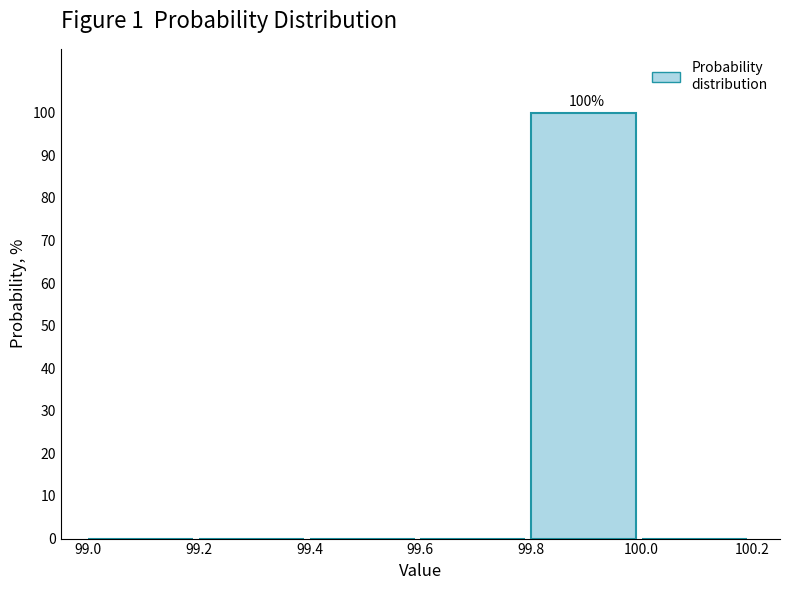

Over which range of the x-axis is the bar tallest?

99.8 to 100.0